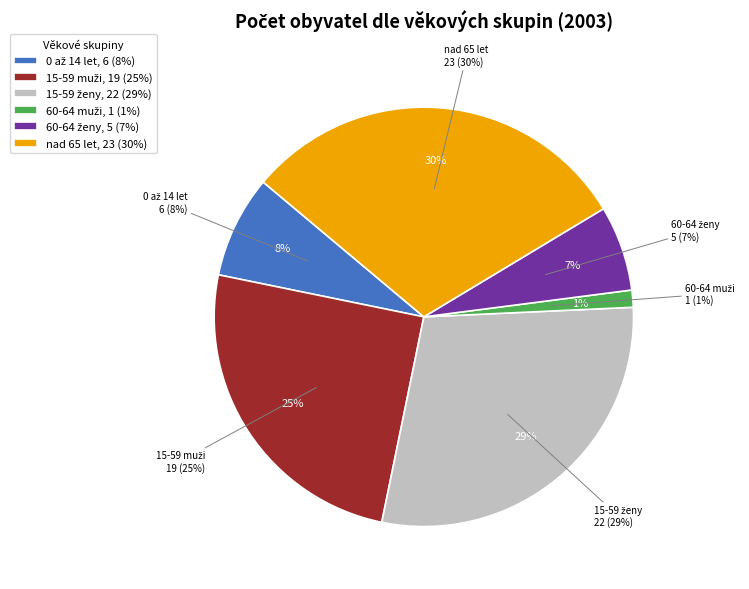

To the nearest percent, what is the difference between the largest and smallest slice percentages?

29%